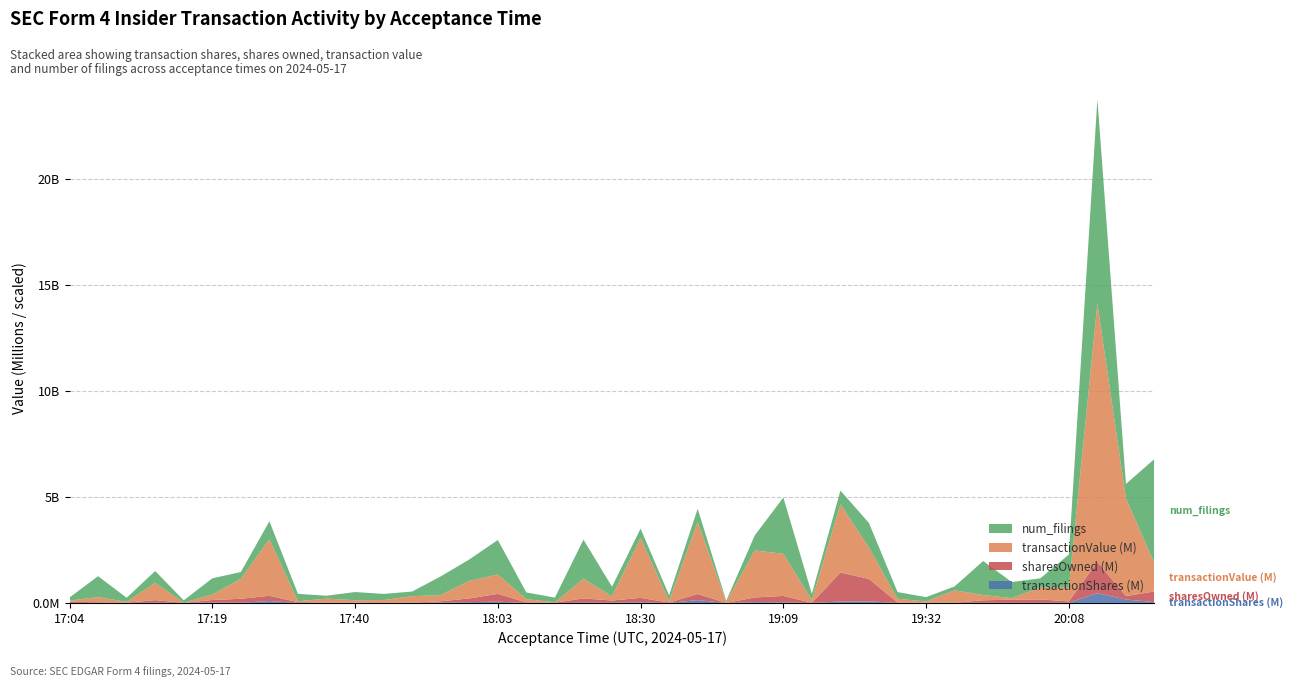

Reading right to left, extract all data points from this chart.

transactionShares (M): 40.5	161.4	455.6	10.9	1.7	5.3	9.4	4.9	1.1	0.9	73.4	68.0	1.5	28.2	38.3	0.2	133.5	1.9	24.8	15.4	10.4	1.4	2.1	58.3	37.4	22.0	2.2	1.5	2.0	1.3	0.7	89.3	8.9	30.5	0.3	13.7	2.7	4.8	1.5
sharesOwned (M): 506.3	158.6	1483.4	63.1	163.3	149.8	115.4	4.4	12.0	16.5	1057.9	1368.1	5.1	303.7	219.5	1.0	287.8	19.9	213.9	98.3	204.3	9.0	23.0	369.4	174.5	58.4	8.7	5.1	16.8	12.0	36.3	247.6	187.9	108.8	3.0	118.9	10.5	27.4	52.8
transactionValue (M): 1311.9	4607.2	12183.8	641.9	555.3	76.0	249.1	586.2	55.9	181.1	1476.9	3219.2	130.1	1986.0	2215.9	47.9	3399.2	71.7	2821.1	191.6	930.5	17.2	154.7	915.7	827.9	290.3	306.8	130.1	110.5	191.9	41.9	2669.2	941.7	257.2	7.7	812.2	39.3	244.8	53.7
num_filings: 986.0	137.0	1927.0	313.0	88.0	151.0	321.0	37.0	41.0	63.0	232.0	129.0	58.0	531.0	142.0	11.0	124.0	53.0	89.0	92.0	368.0	45.0	63.0	325.0	202.0	176.0	44.0	58.0	77.0	27.0	70.0	169.0	64.0	153.0	22.0	112.0	38.0	197.0	30.0